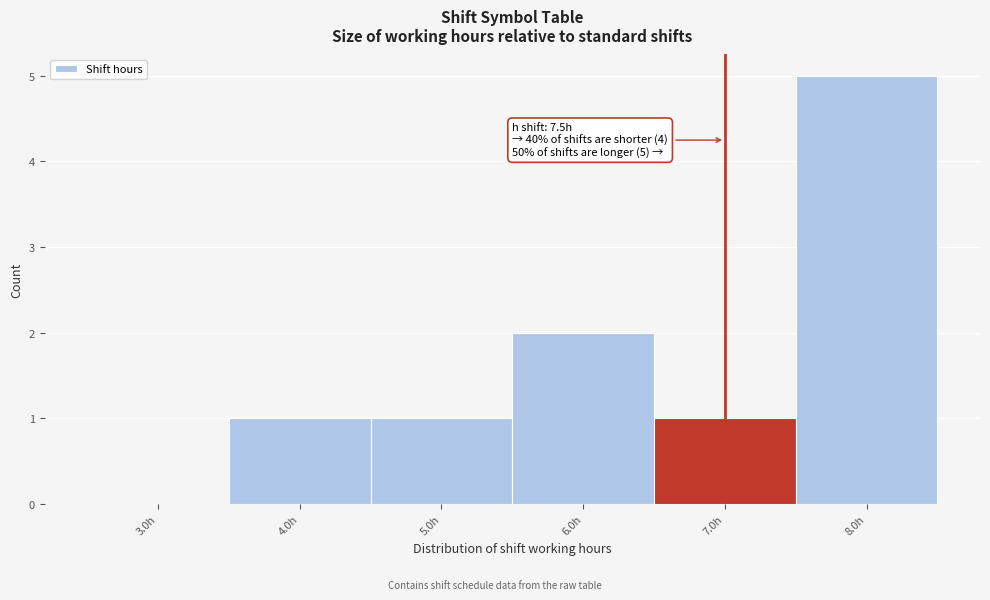

Reading left to right, transcribe all the data shown in this chart.

3.0h=0	4.0h=1	5.0h=1	6.0h=2	7.0h=1	8.0h=5